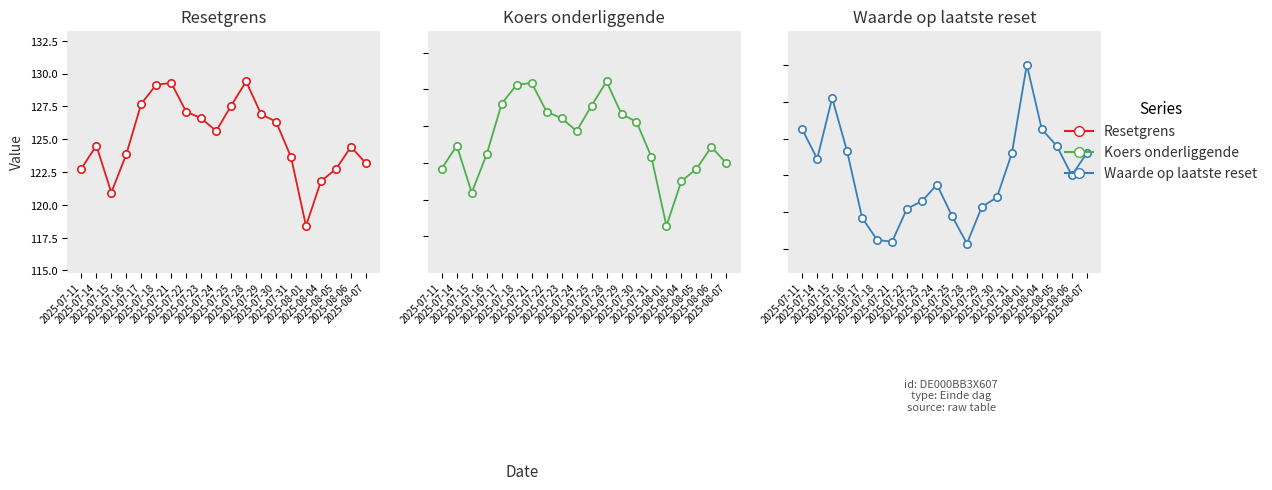

Which series reaches the minimum Y coordinate?

Waarde op laatste reset